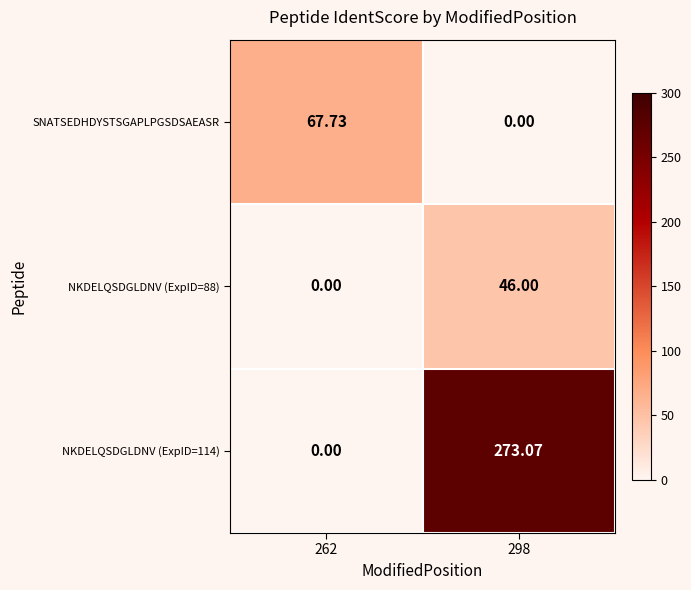

Rank the series by their maximum value, from lowest to highest.

NKDELQSDGLDNV (ExpID=88), SNATSEDHDYSTSGAPLPGSDSAEASR, NKDELQSDGLDNV (ExpID=114)